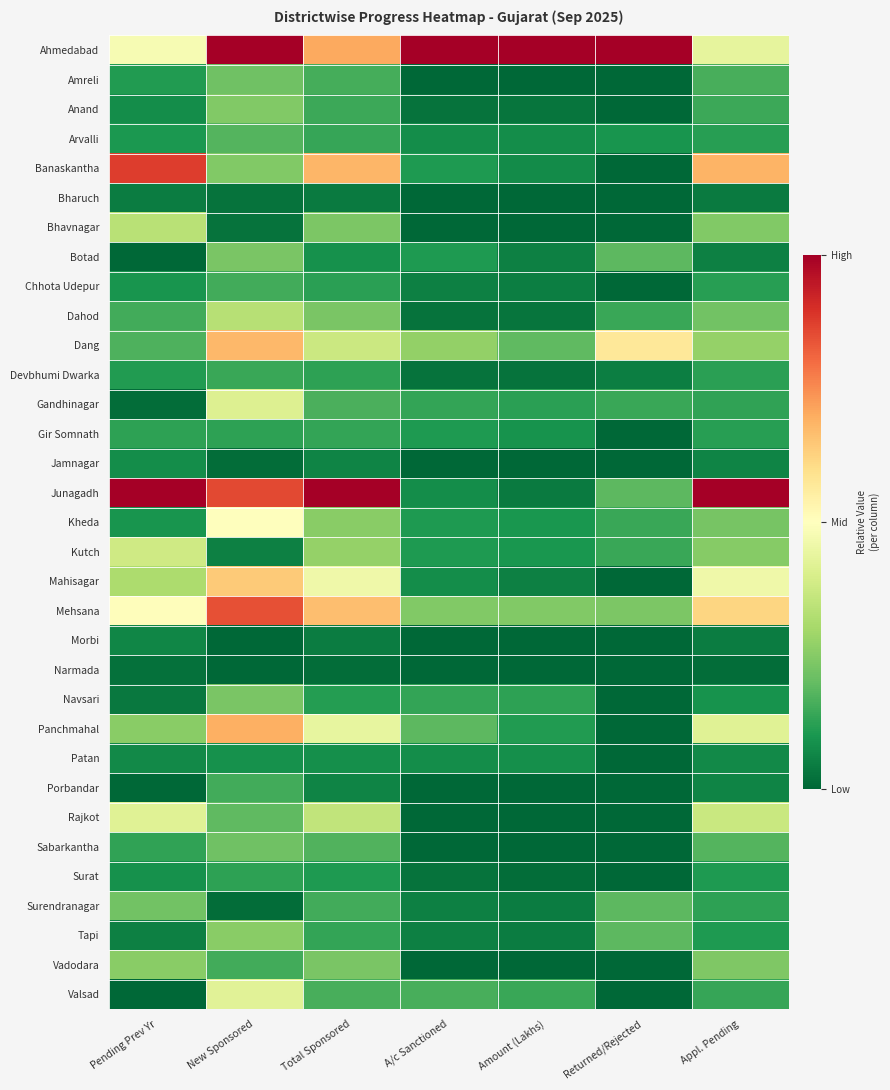

What is the greatest value displayed?

1.0